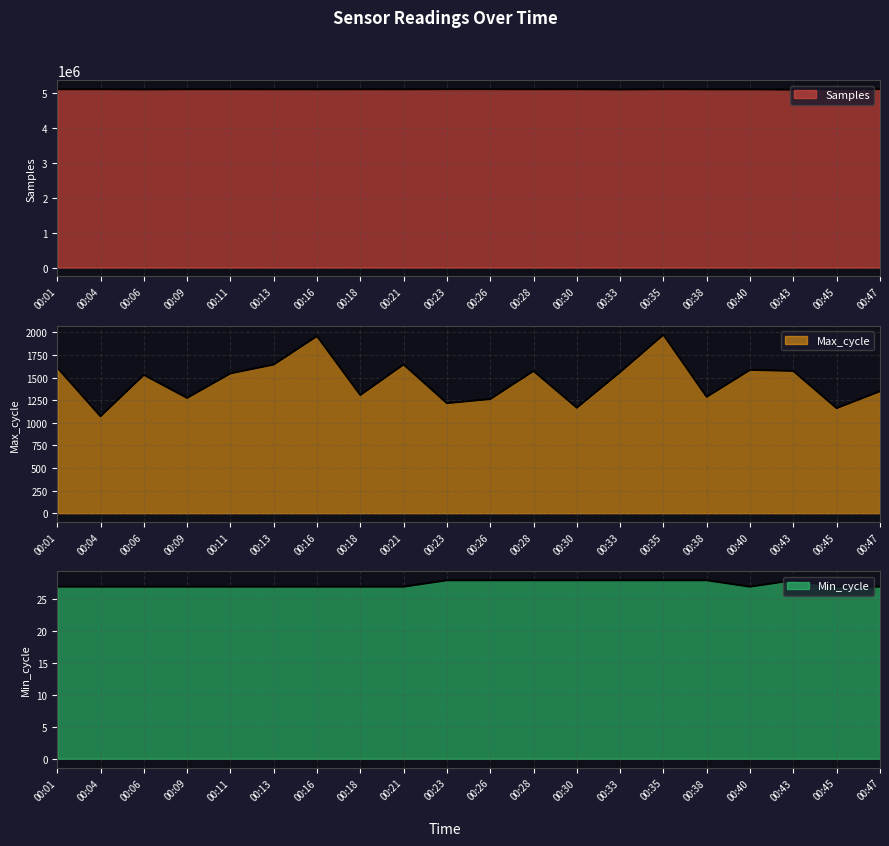

Which series has the largest range (max minus min)?

Samples